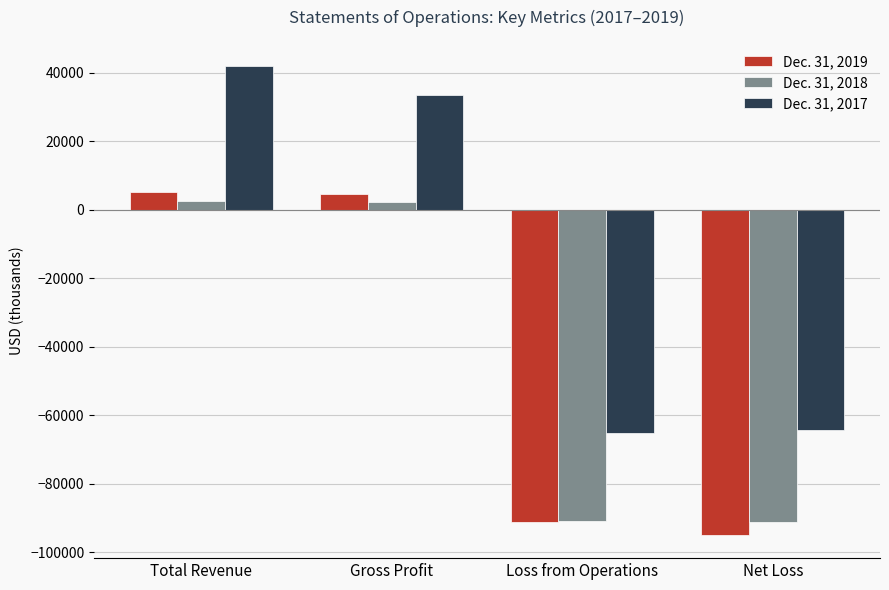

Is the value of Dec. 31, 2019 at Gross Profit greater than the value of Dec. 31, 2017 at Total Revenue?

No